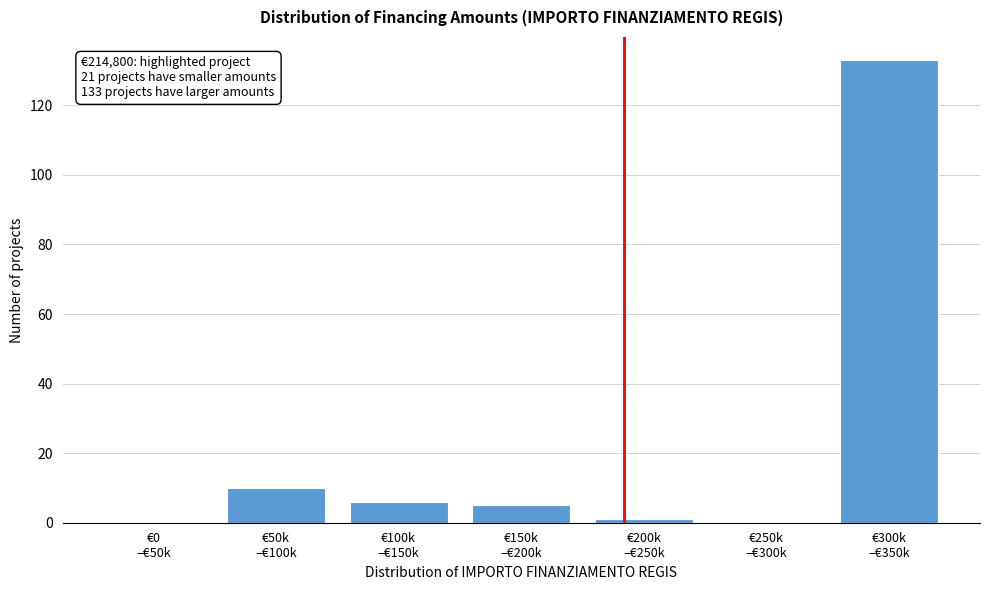

What is the sum of all values?

155